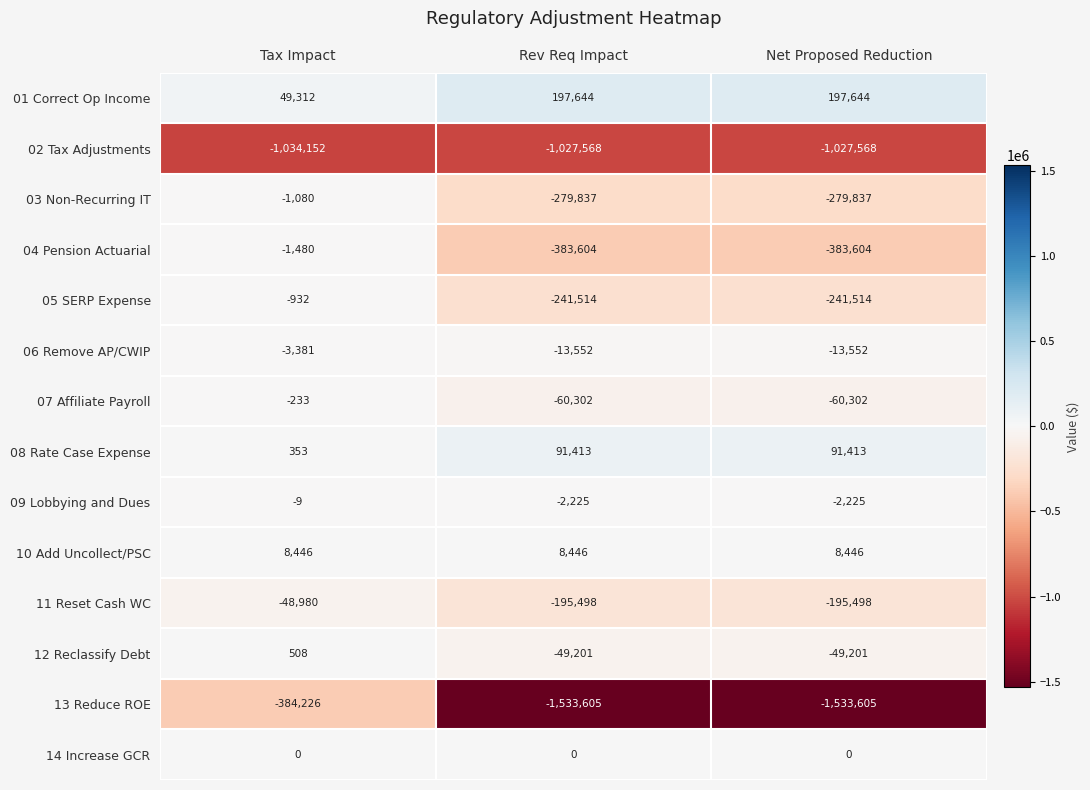

The value of 14 Increase GCR at Tax Impact is 0. True or false?

True